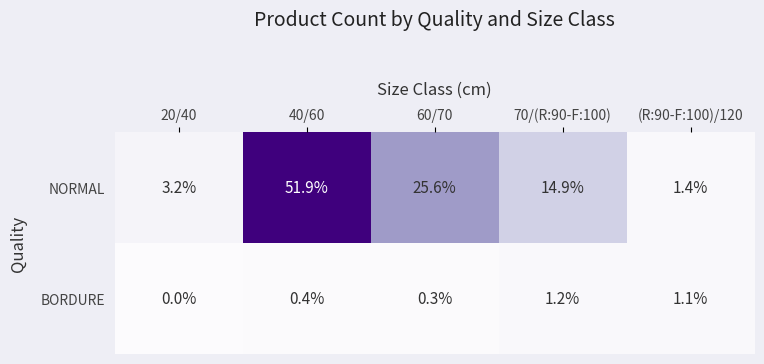

Rank the categories by BORDURE value from lowest to highest.

20/40, 60/70, 40/60, (R:90-F:100)/120, 70/(R:90-F:100)